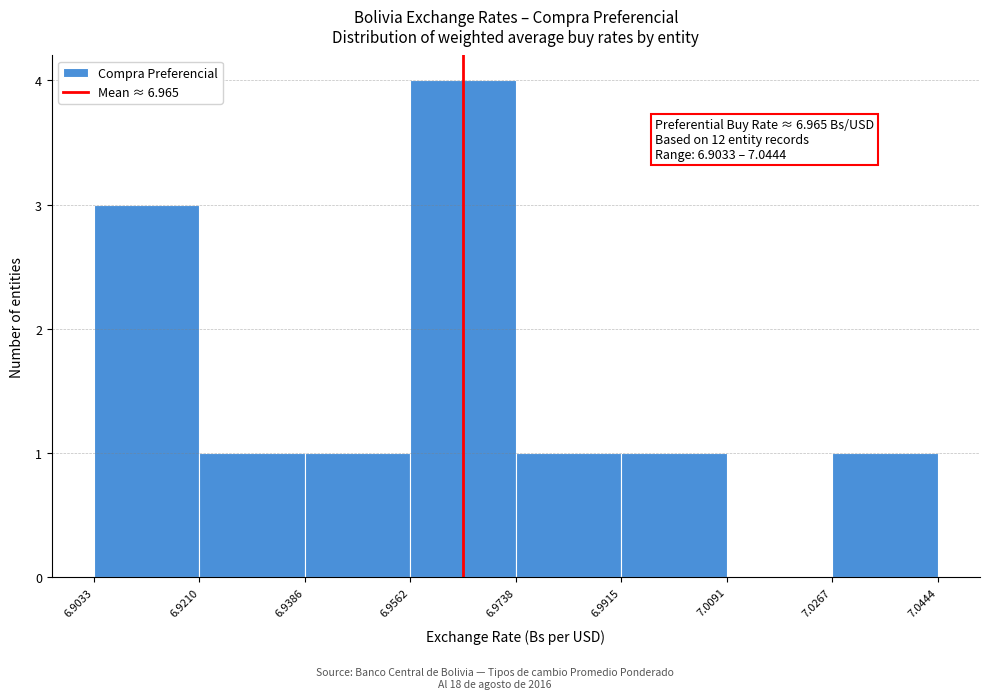

Over which range of the x-axis is the bar tallest?

6.9562 to 6.9738